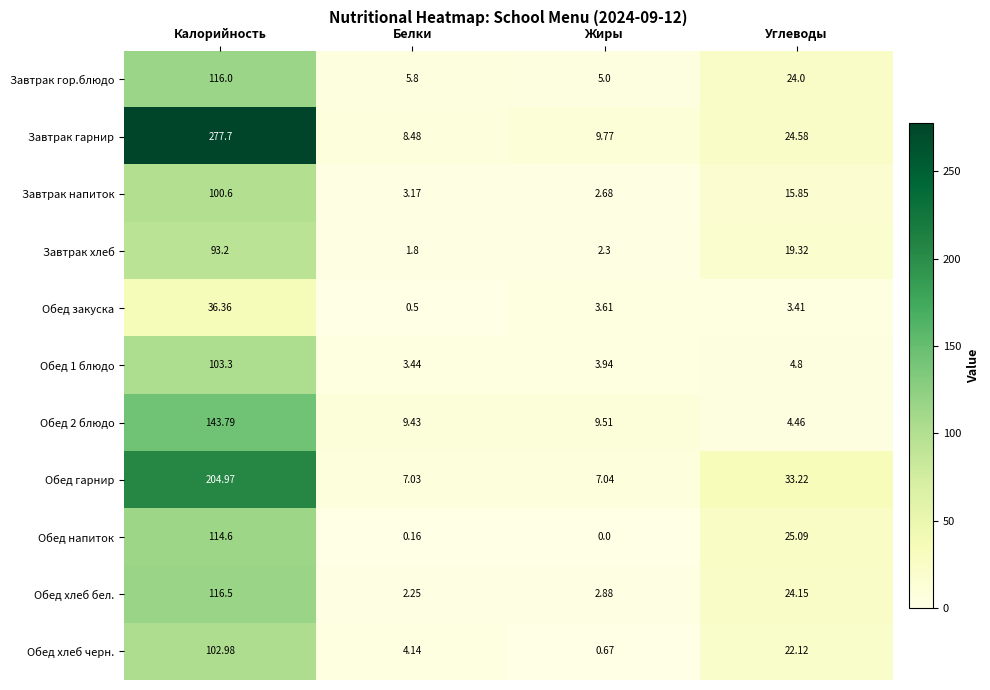

Count the number of data series in this chart.

11